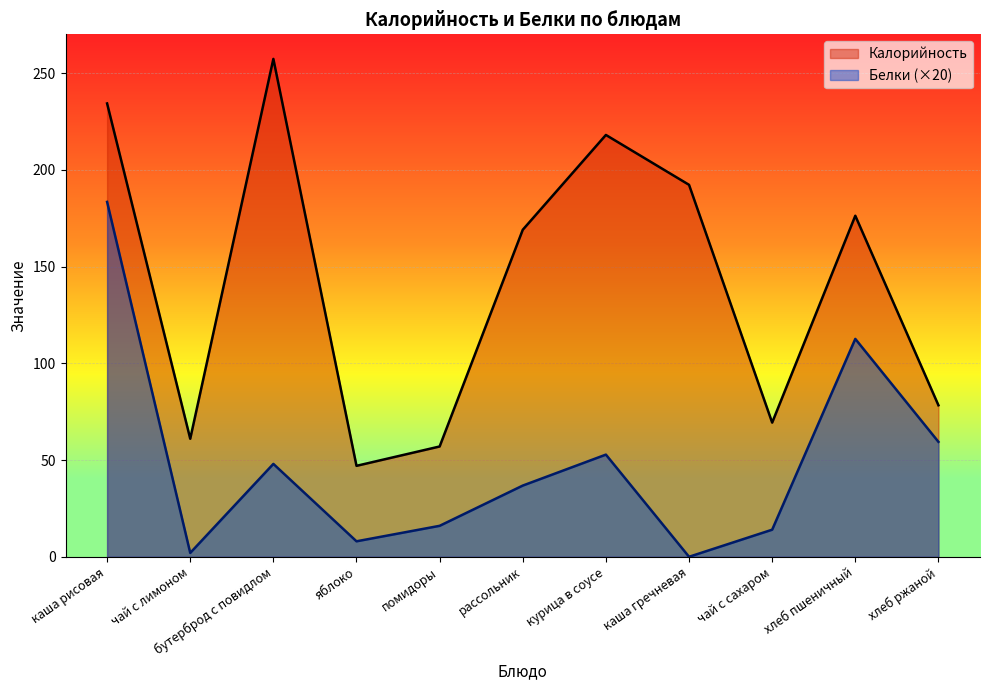

Reading right to left, transcribe all the data shown in this chart.

Калорийность: хлеб ржаной=78.3	хлеб пшеничный=176.2	чай с сахаром=69.3	каша гречневая=192.2	курица в соусе=218.0	рассольник=169.0	помидоры=57.0	яблоко=47.0	бутерброд с повидлом=257.3	чай с лимоном=61.0	каша рисовая=234.3
Белки: хлеб ржаной=59.4	хлеб пшеничный=112.6	чай с сахаром=14.0	каша гречневая=0.0	курица в соусе=52.8	рассольник=36.8	помидоры=16.0	яблоко=8.0	бутерброд с повидлом=48.0	чай с лимоном=2.0	каша рисовая=183.4